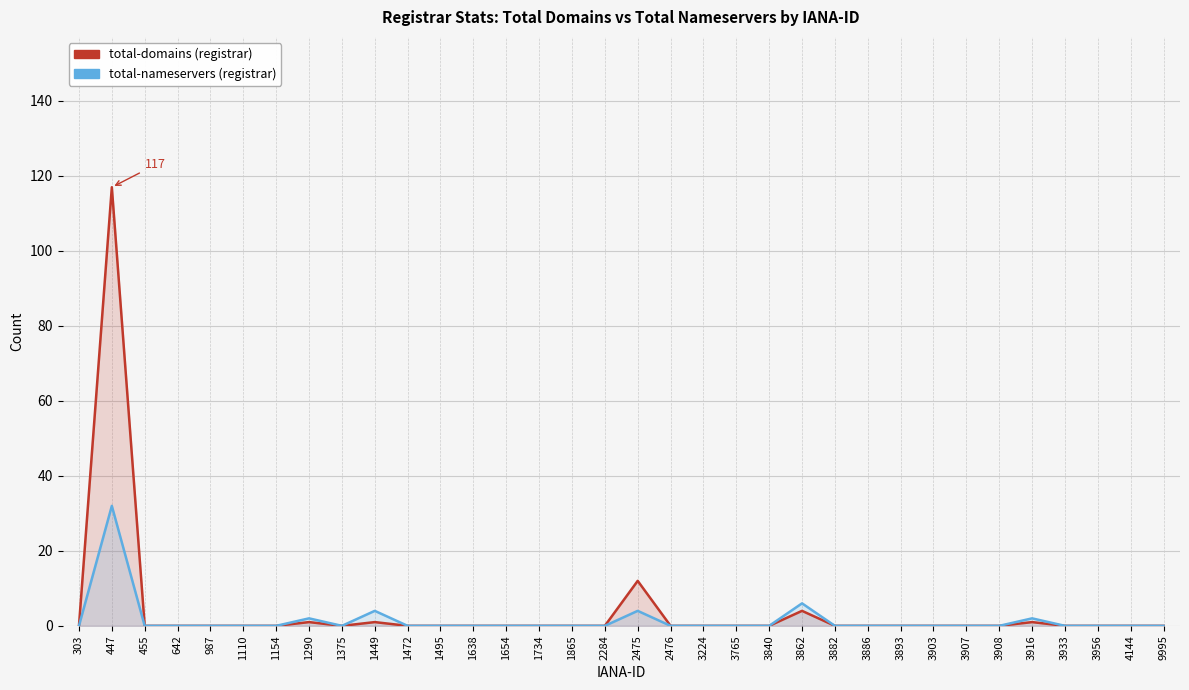

What is the sum of all total-nameservers values?

50